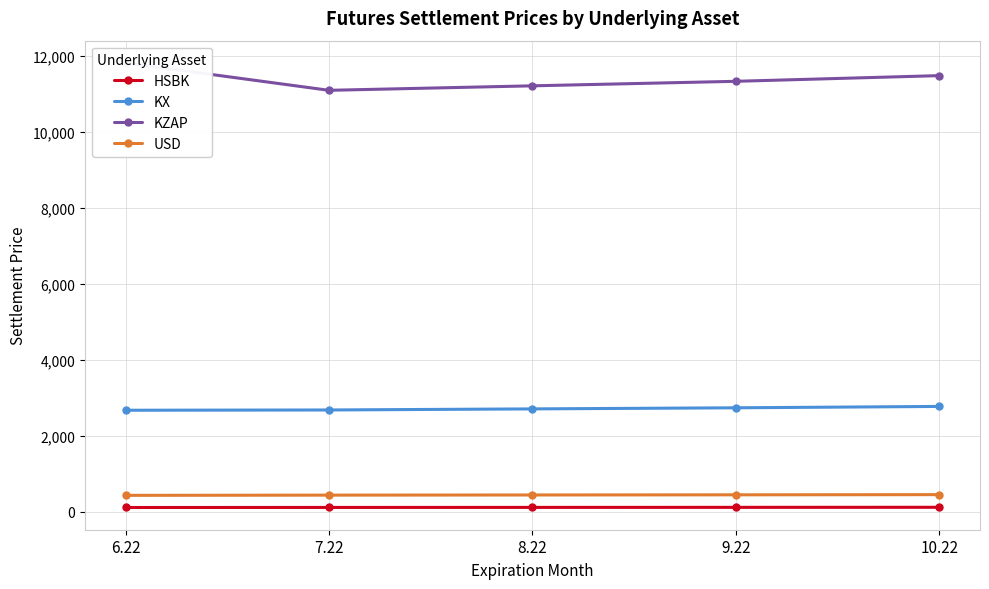

How many values in the KX series are below 2703?

2